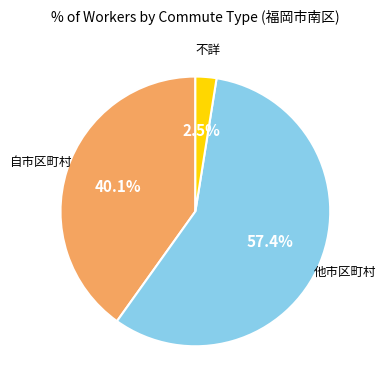

Is there a majority slice in this chart?

Yes